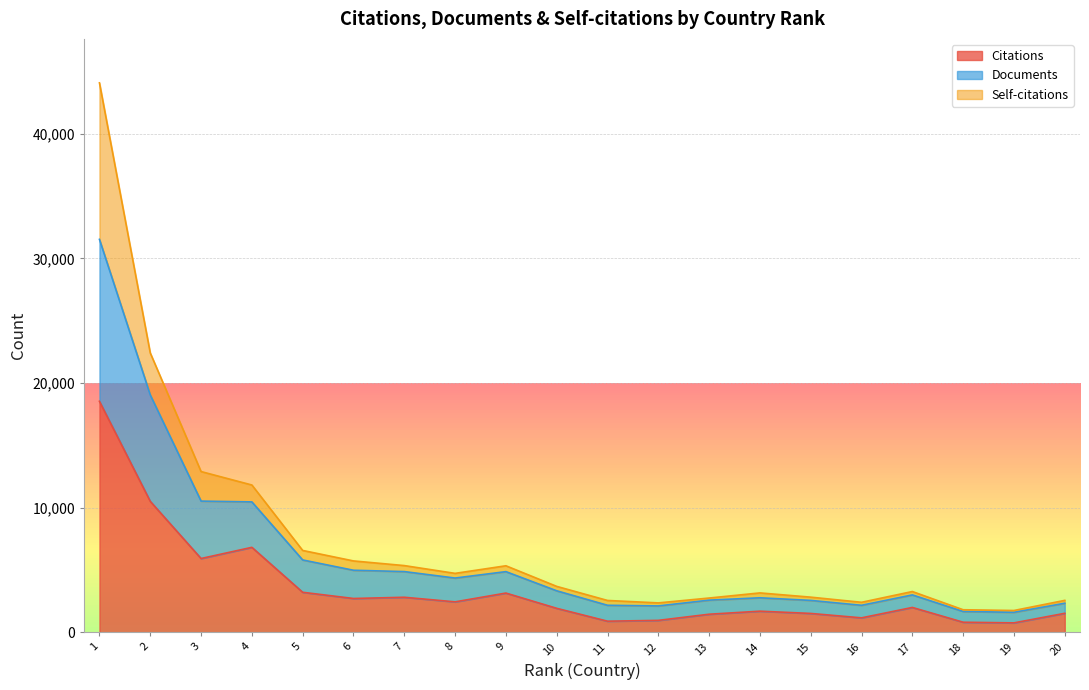

What is the highest value of the Citations series?

18536